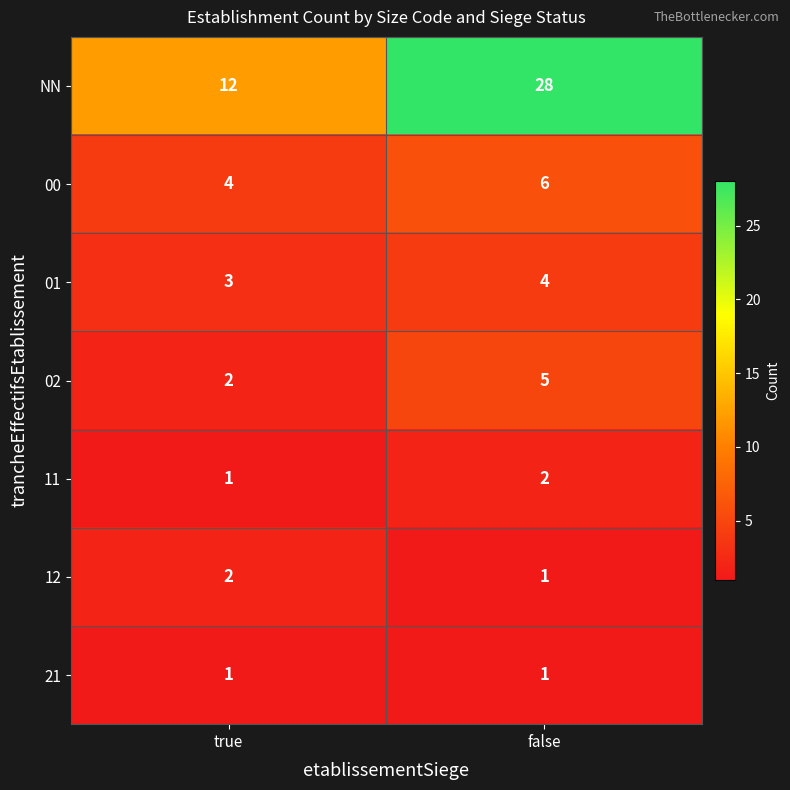

Which category has the highest value across all series?

false